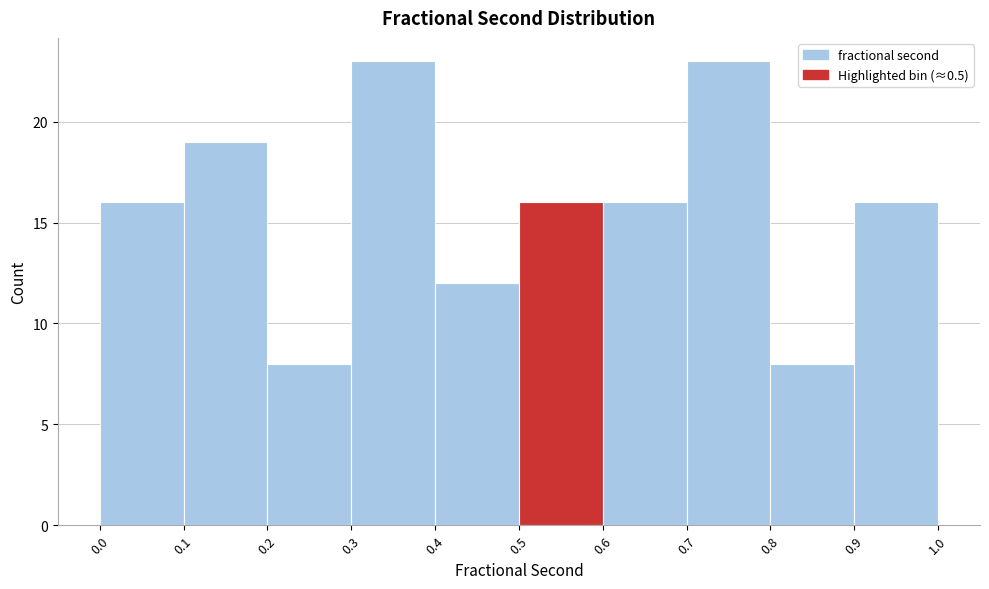

Reading left to right, list every bar in this chart as the range it spans on the x-axis followed by its height. The values are not printed on the chart, so give them approximately, as read against the axis.

0.0 to 0.1: 16
0.1 to 0.2: 19
0.2 to 0.3: 8
0.3 to 0.4: 23
0.4 to 0.5: 12
0.5 to 0.6: 16
0.6 to 0.7: 16
0.7 to 0.8: 23
0.8 to 0.9: 8
0.9 to 1.0: 16